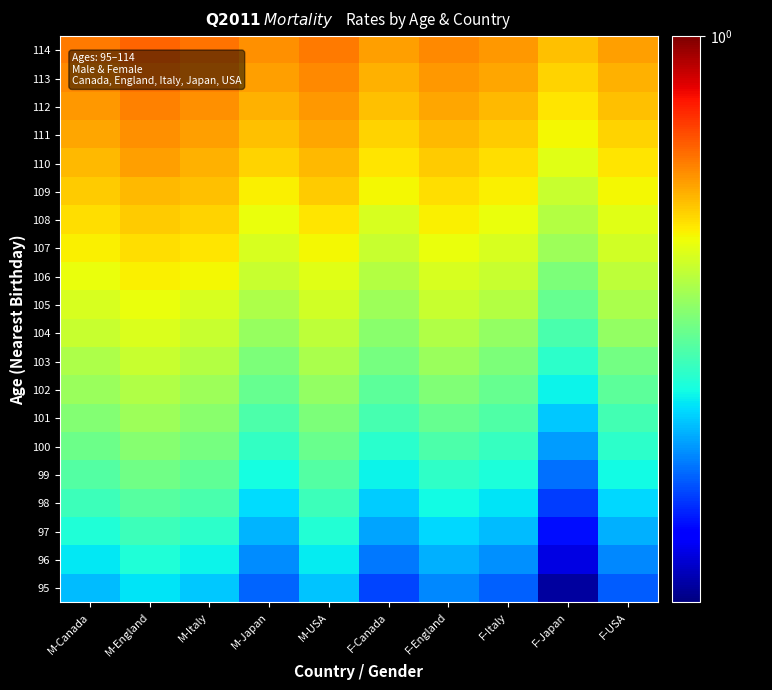

Which category has the highest value across all series?

M-England